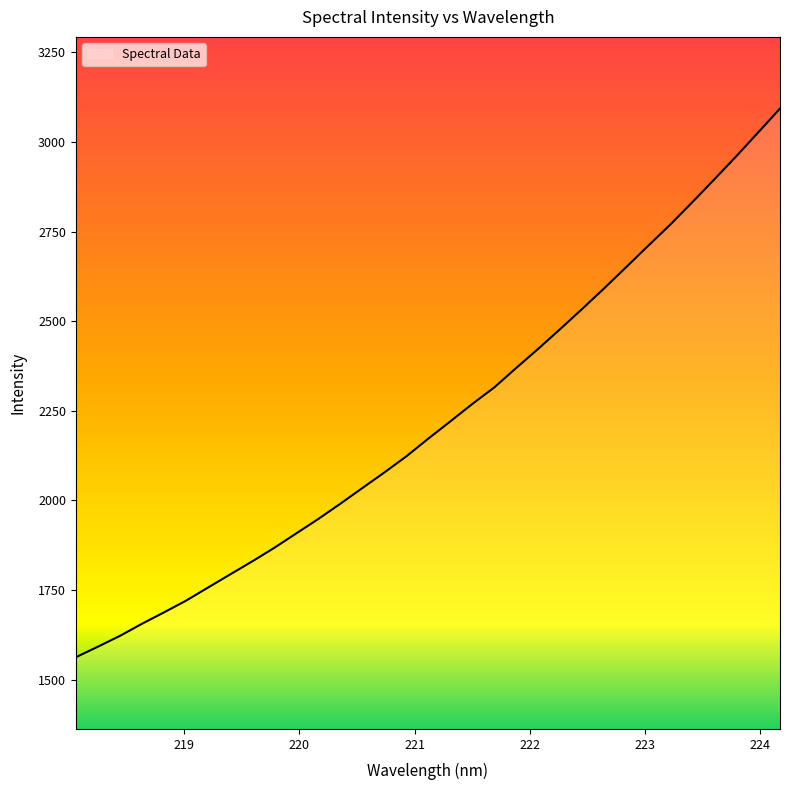

What is the difference between the maximum and minimum values?

1530.0